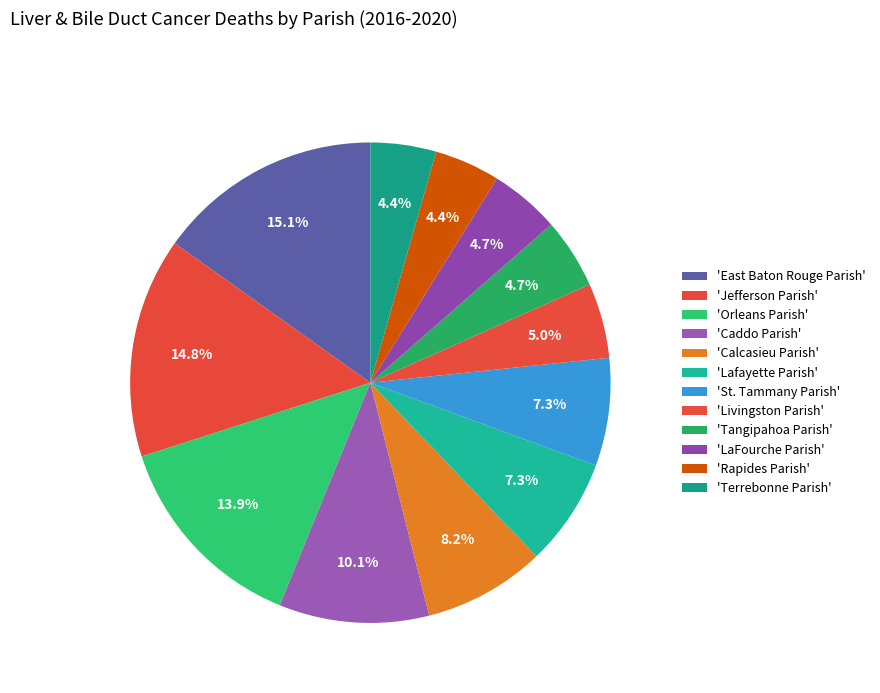

How many slices are in this pie chart?

12